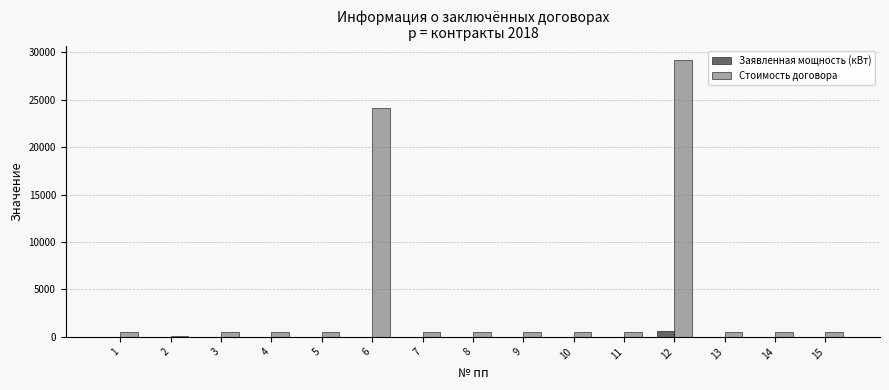

What is the sum of all Стоимость договора values?

59954.6